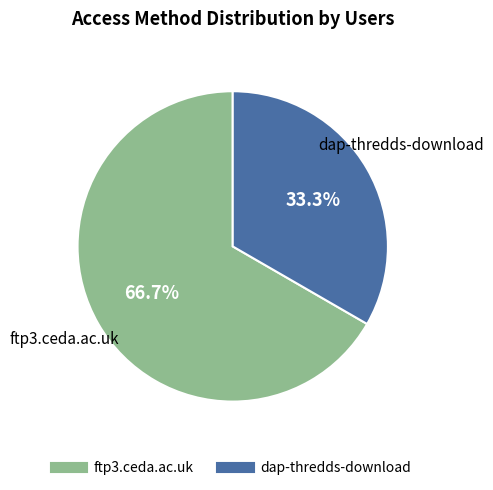

To the nearest percent, what is the difference between the ftp3.ceda.ac.uk and dap-thredds-download slice percentages?

33%